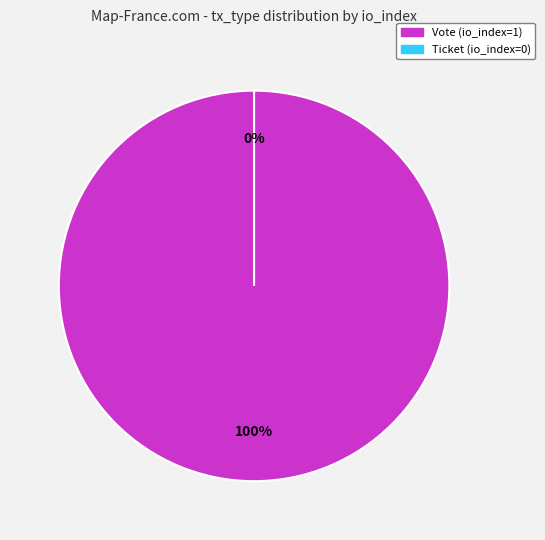

True or false: Vote accounts for 100% of the total.

True